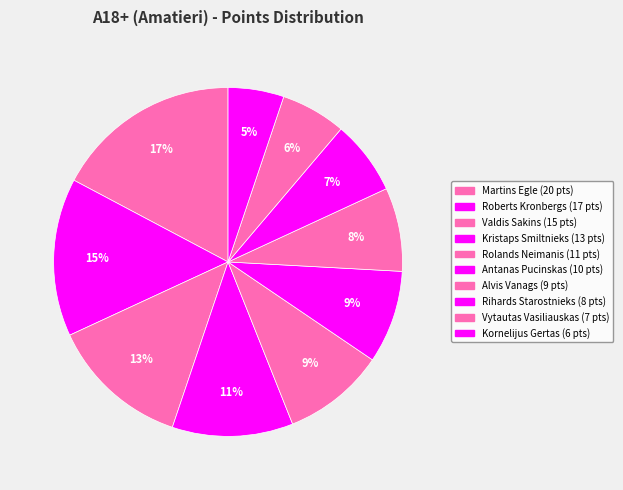

What is the ratio of the value at Rihards Starostnieks to the value at Rolands Neimanis?

0.7